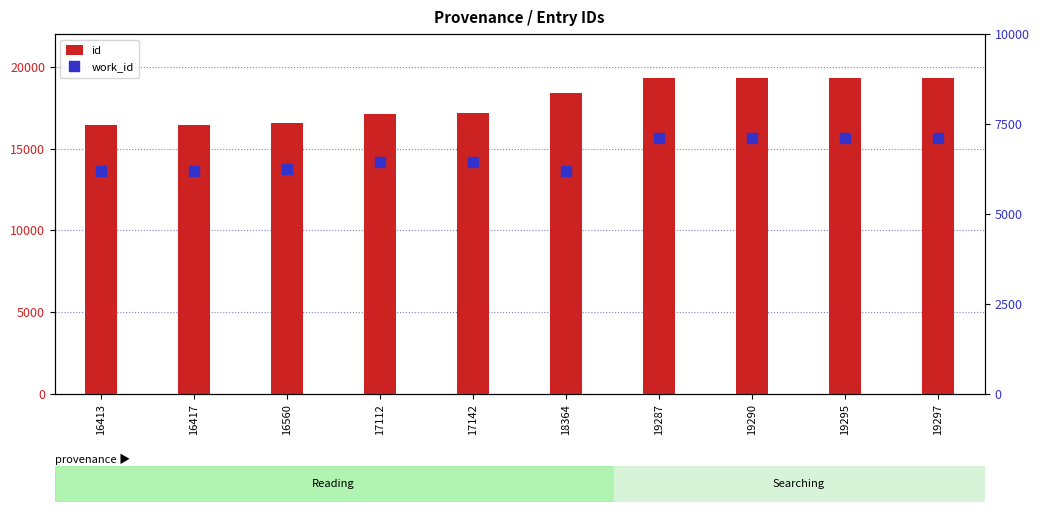

What are all the series names shown in the legend?

id, work_id